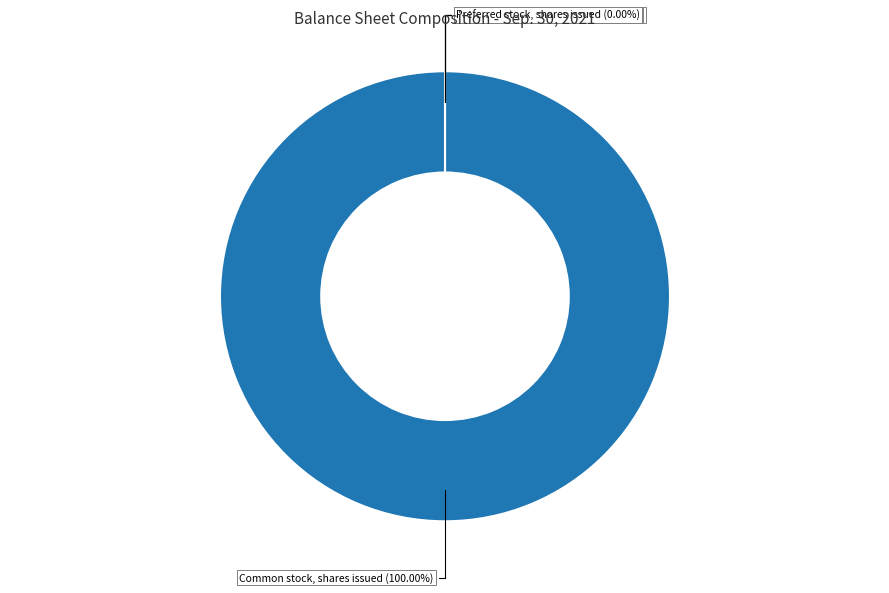

Does any single category account for the majority?

Yes